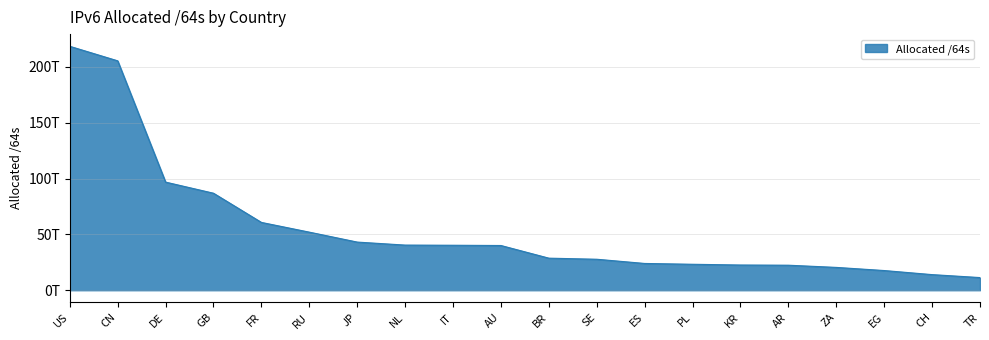

Is it true that the value at EG is 17635135848448?

True